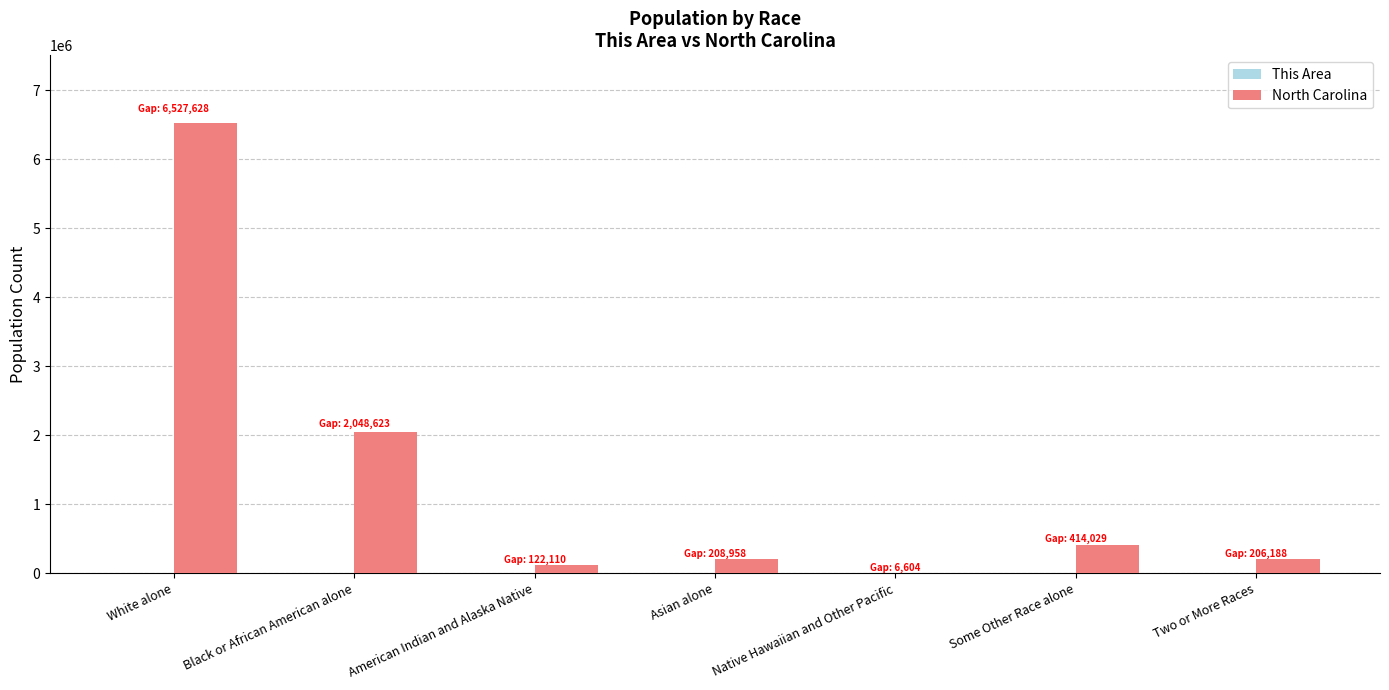

Which series has the widest spread of values?

North Carolina